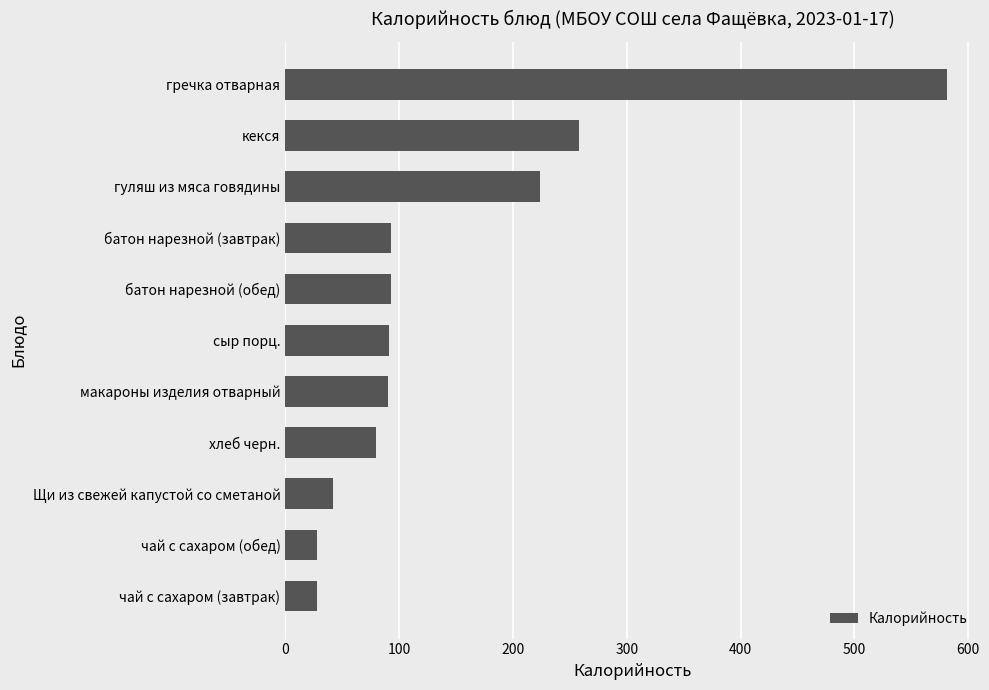

Where is the data nearest to the value 304?

кекся